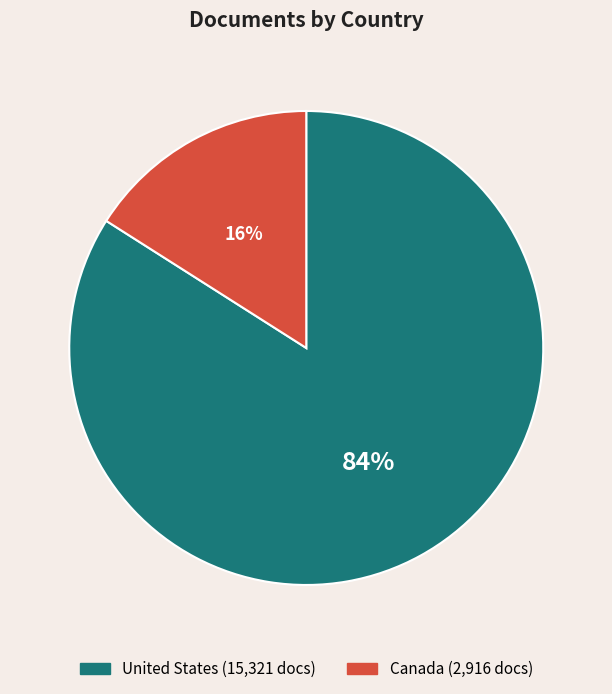

Is there any slice that represents more than half of the pie?

Yes